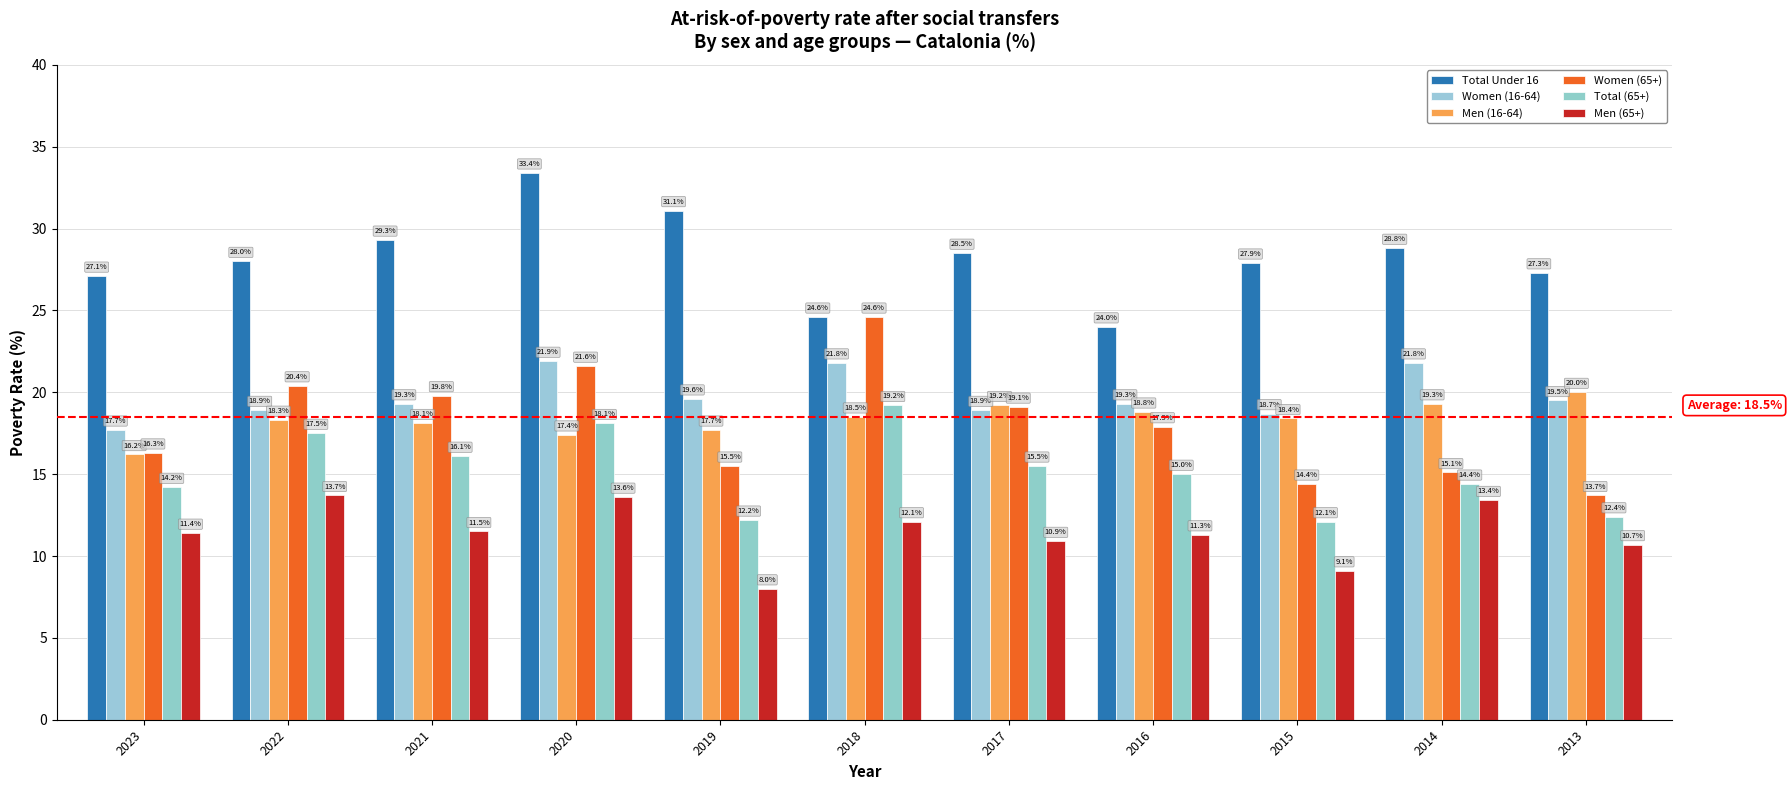

How many categories are shown in the chart?

11